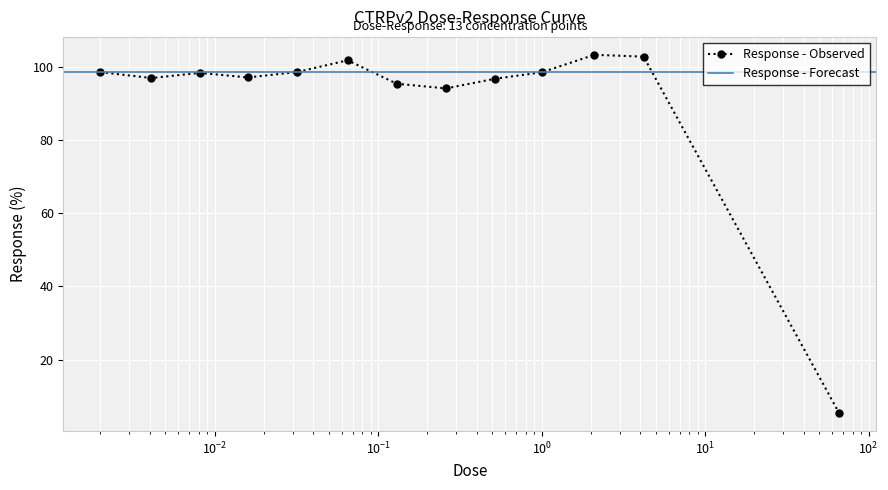

What is the label of the 6th point from the right?

0.26